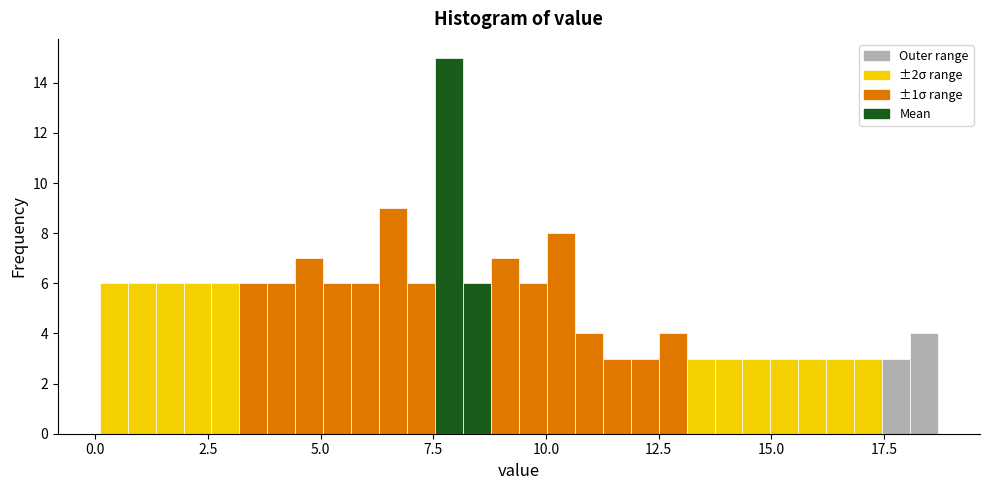

Read against the x-axis, roughly where is the centre of the tallest bar?

8.0